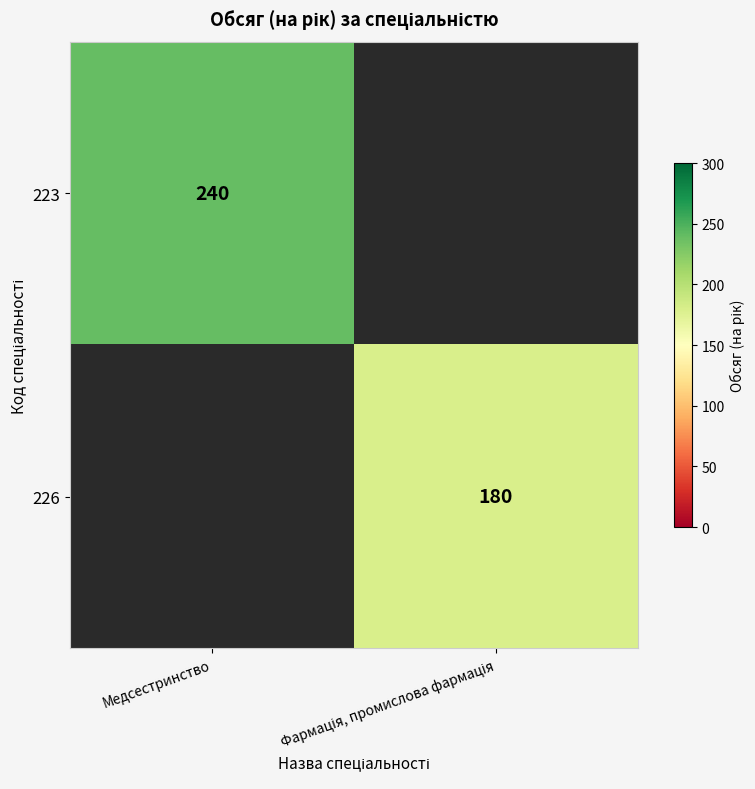

Is it true that 223 equals 240 at Медсестринство?

True